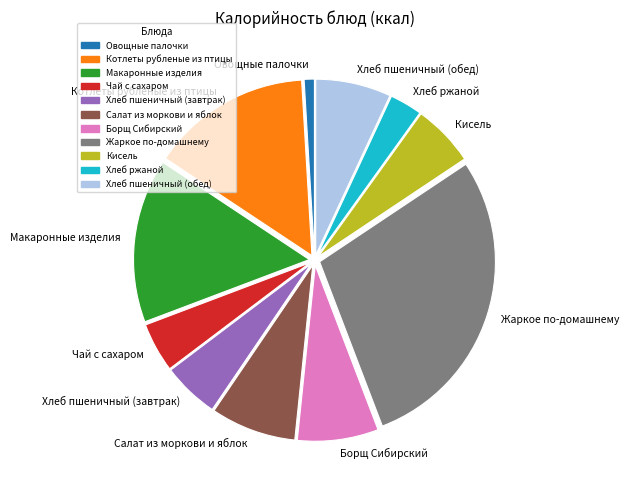

True or false: Хлеб пшеничный (обед) accounts for 18% of the total.

False